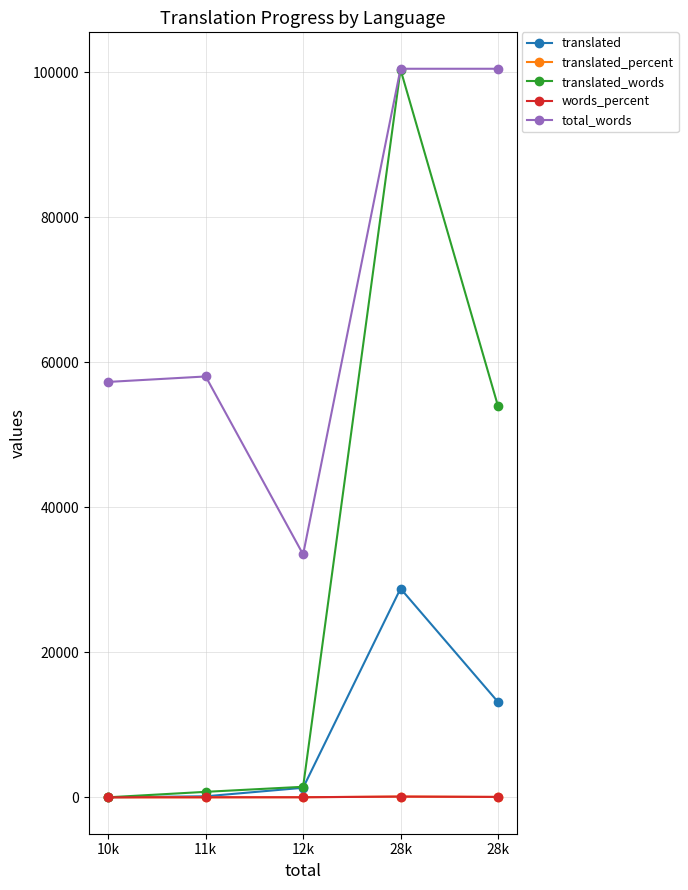

Reading left to right, transcribe all the data shown in this chart.

translated: 10k=0.0	11k=138.0	12k=1312.0	28k=28795.0	28k=13155.0
translated_percent: 10k=0.0	11k=1.2	12k=10.2	28k=99.9	28k=45.6
translated_words: 10k=0.0	11k=753.0	12k=1450.0	28k=100388.0	28k=53981.0
words_percent: 10k=0.0	11k=1.2	12k=4.3	28k=99.8	28k=53.7
total_words: 10k=57296.0	11k=58049.0	12k=33500.0	28k=100493.0	28k=100493.0